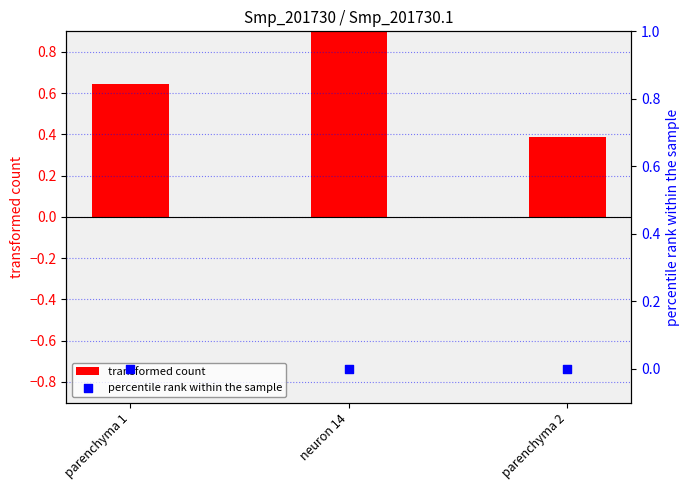

Which series contains the lowest Y value?

percentile rank within the sample